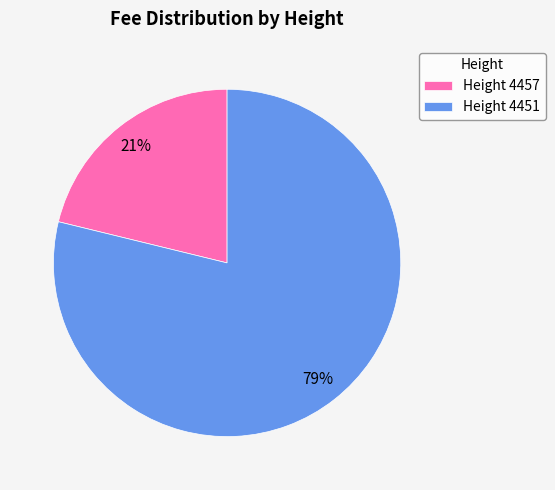

Is it true that Height 4451 is 90% of the pie?

False